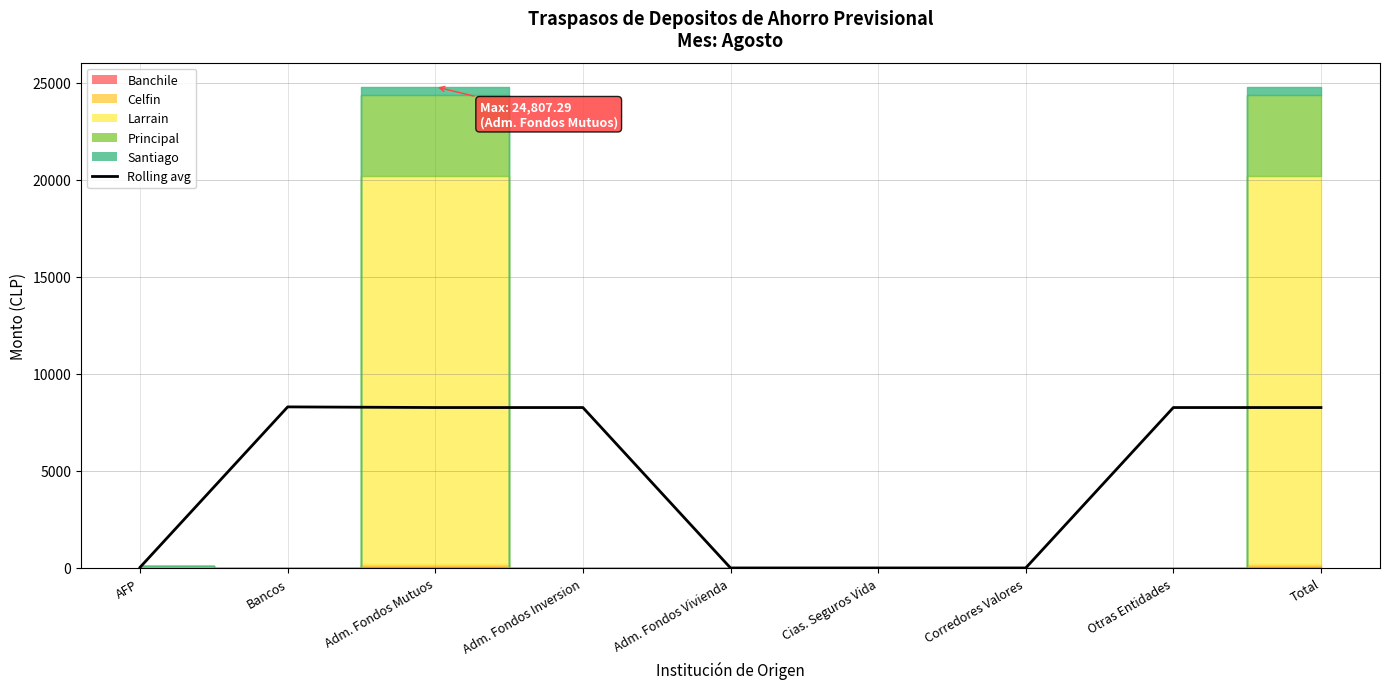

Is it true that the value at Otras Entidades is 8269.1?

True